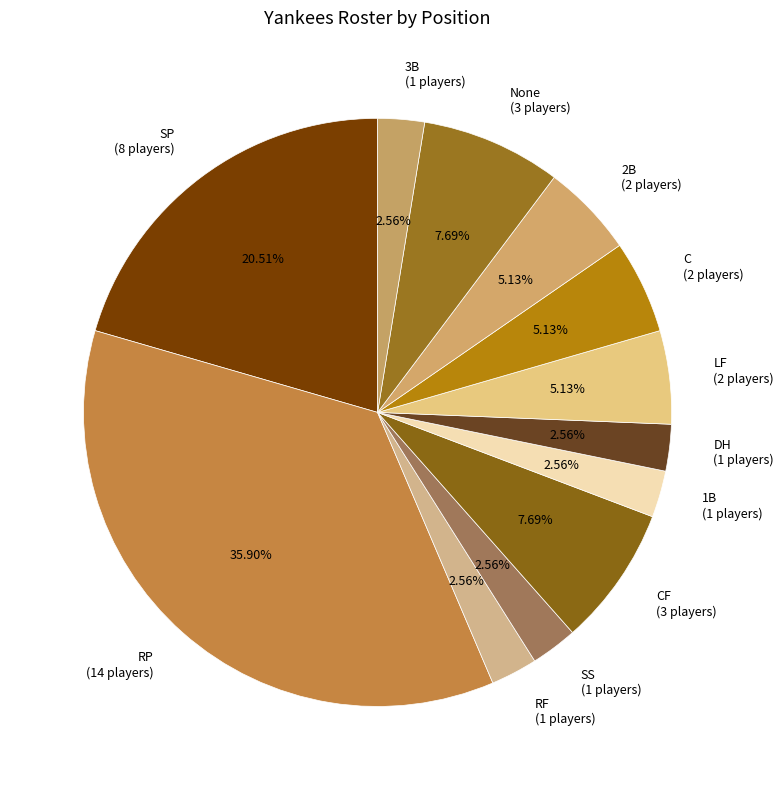

Which category has the biggest portion of the pie?

RP (14 players)